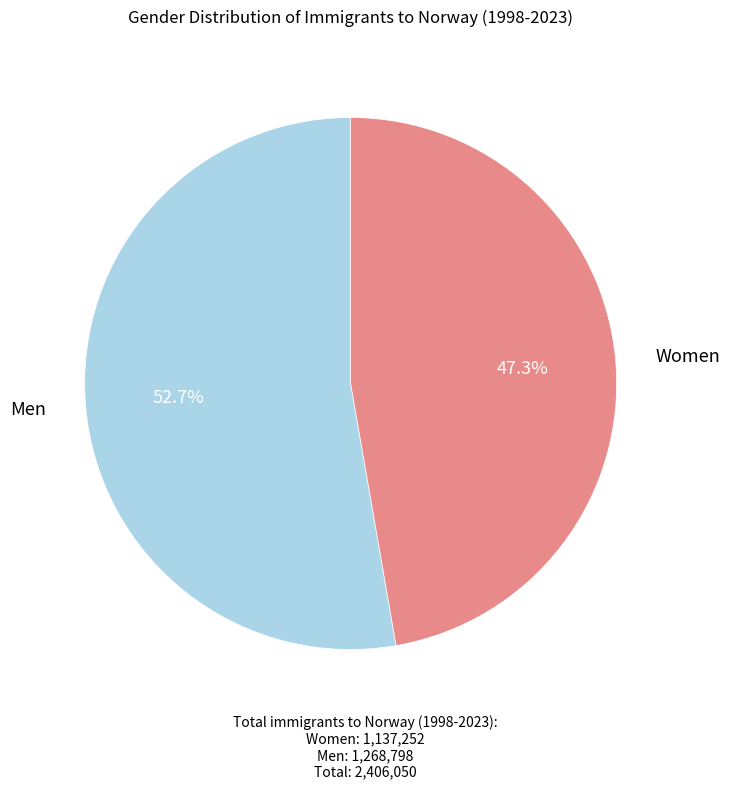

Which has a higher value, Women or Men?

Men